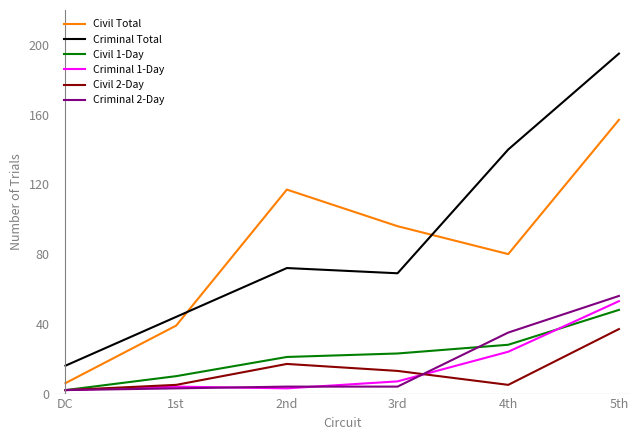

What is the maximum value shown in the chart?

195